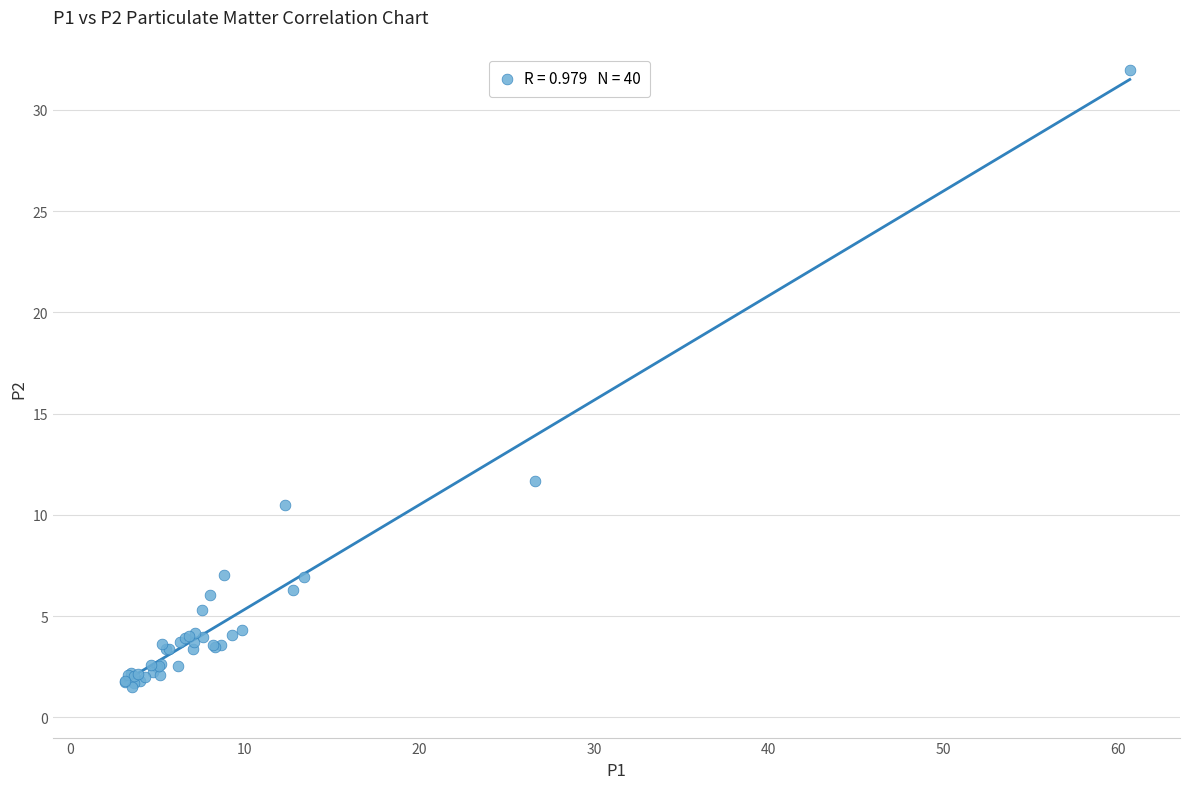

What Y value in the scatter plot is closest to 16?

11.7